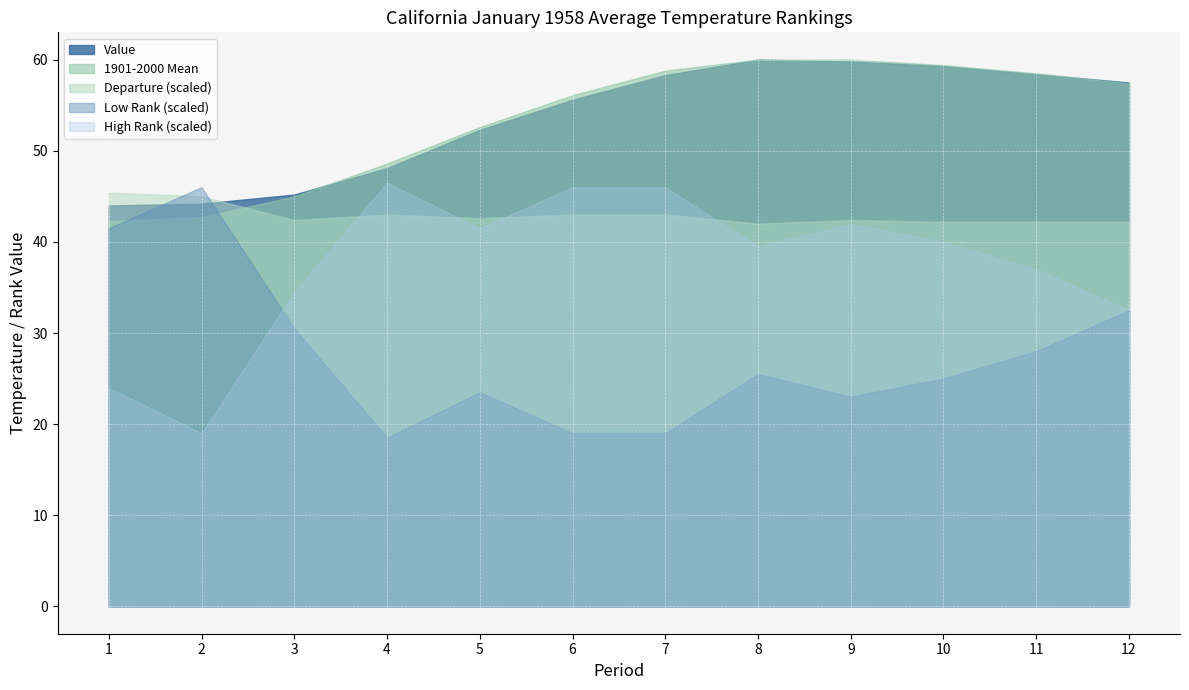

Reading left to right, extract all data points from this chart.

Value: 44.0	44.2	45.2	48.1	52.3	55.6	58.3	60.0	59.8	59.3	58.4	57.5
1901-2000 Mean: 42.3	42.7	45.0	48.6	52.6	56.1	58.8	60.0	60.0	59.4	58.5	57.4
Departure: 1.7	1.5	0.2	-0.5	-0.3	-0.5	-0.5	0.0	-0.2	-0.1	-0.1	0.1
Low Rank: 83.0	92.0	61.0	37.0	47.0	38.0	38.0	51.0	46.0	50.0	56.0	65.0
High Rank: 48.0	38.0	69.0	93.0	83.0	92.0	92.0	79.0	84.0	80.0	74.0	65.0